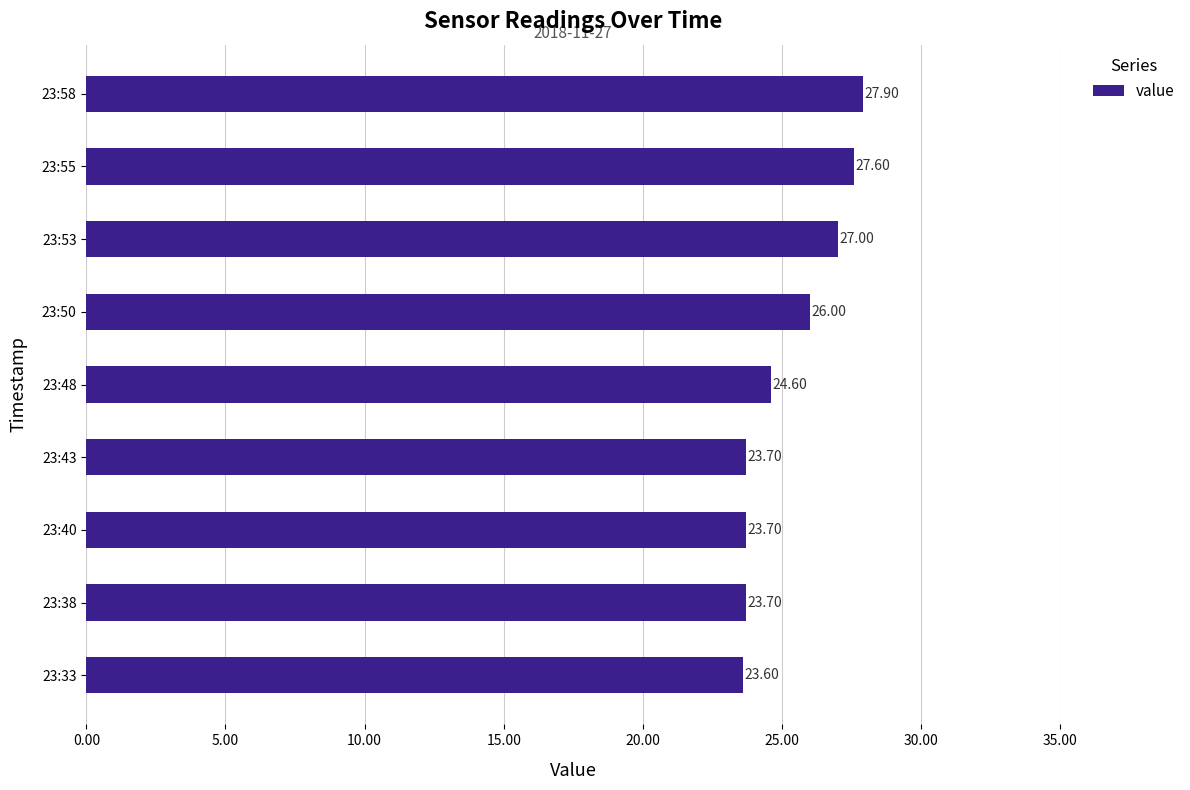

Where is the data nearest to the value 25?

23:48